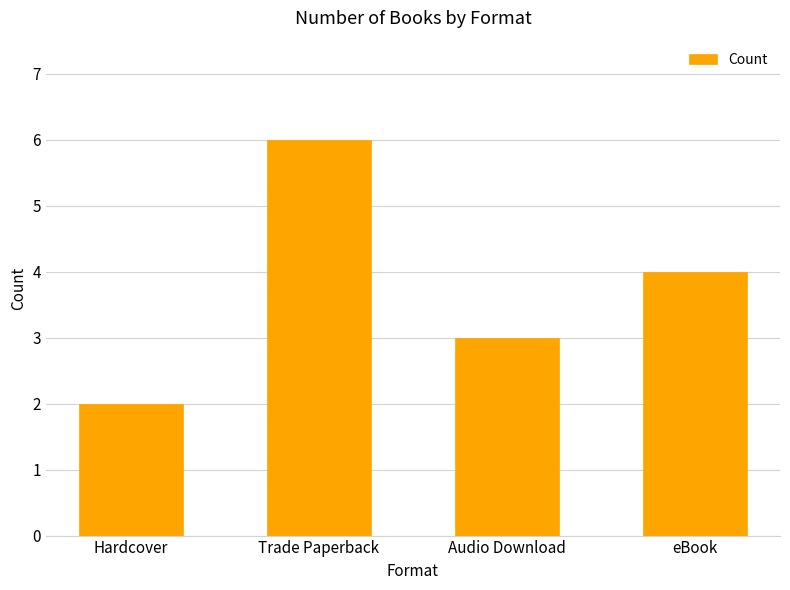

What is the minimum value shown in the chart?

2